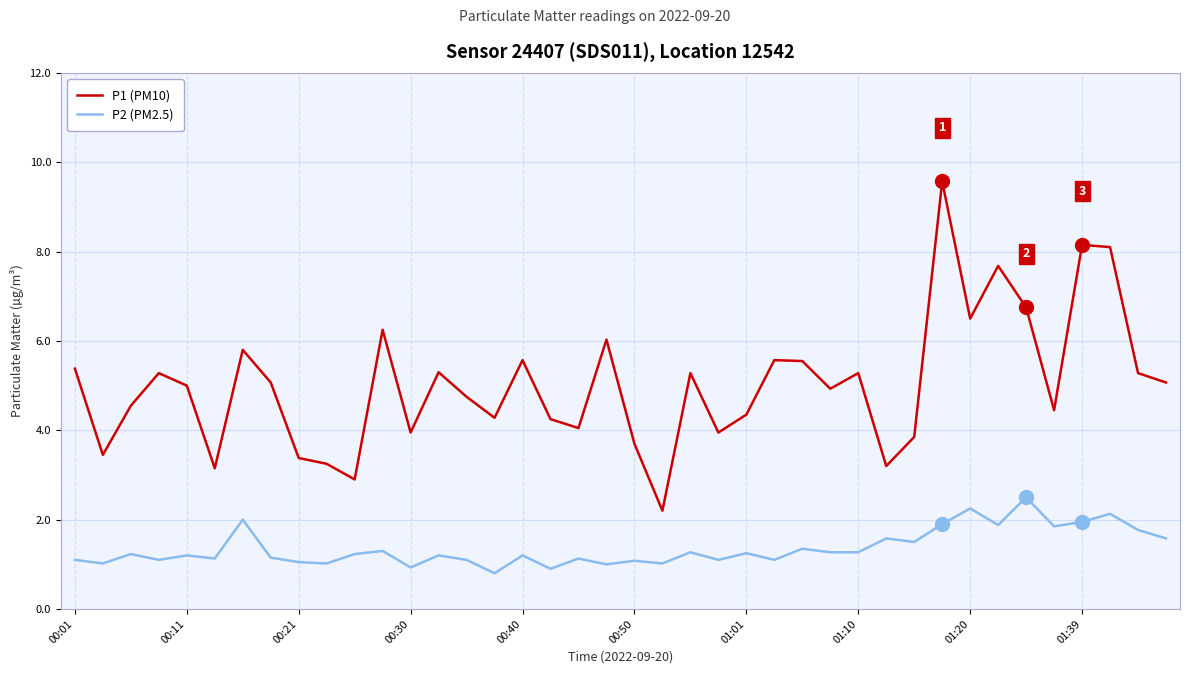

List the series in order of their peak value, lowest first.

P2 (PM2.5), P1 (PM10)